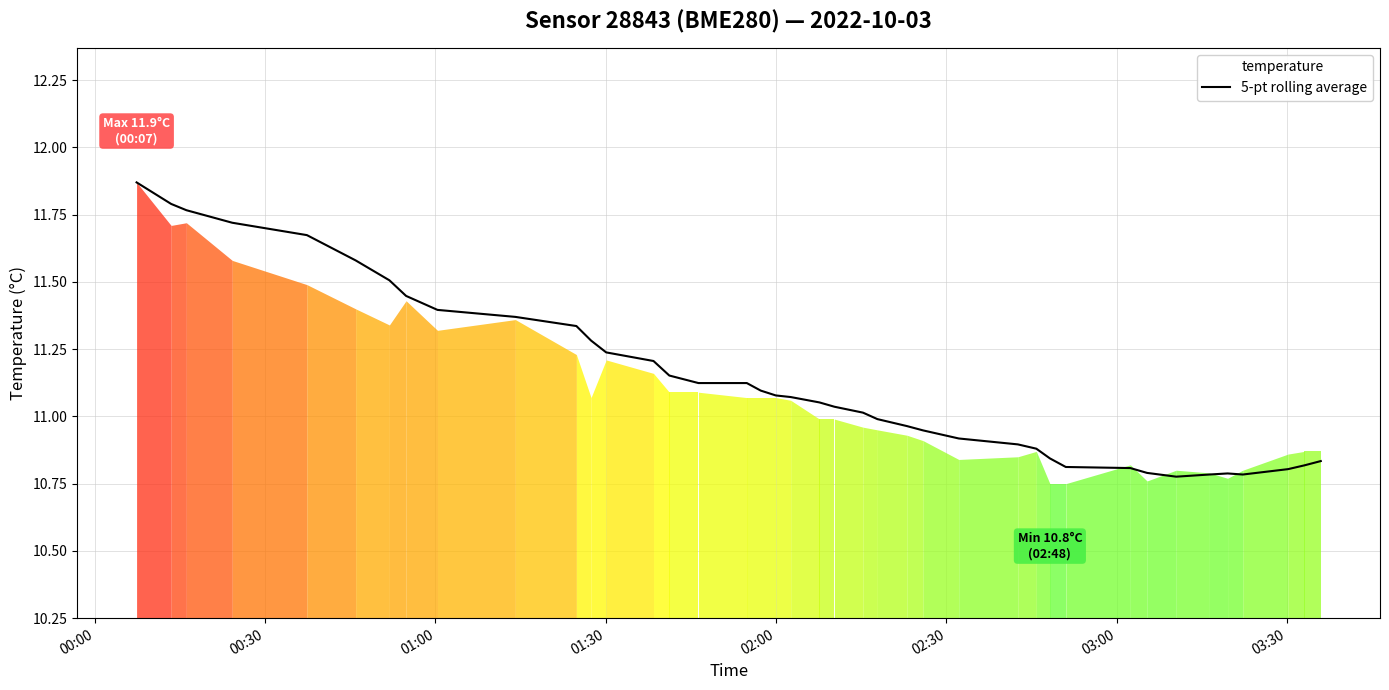

How many categories are shown in the chart?

40